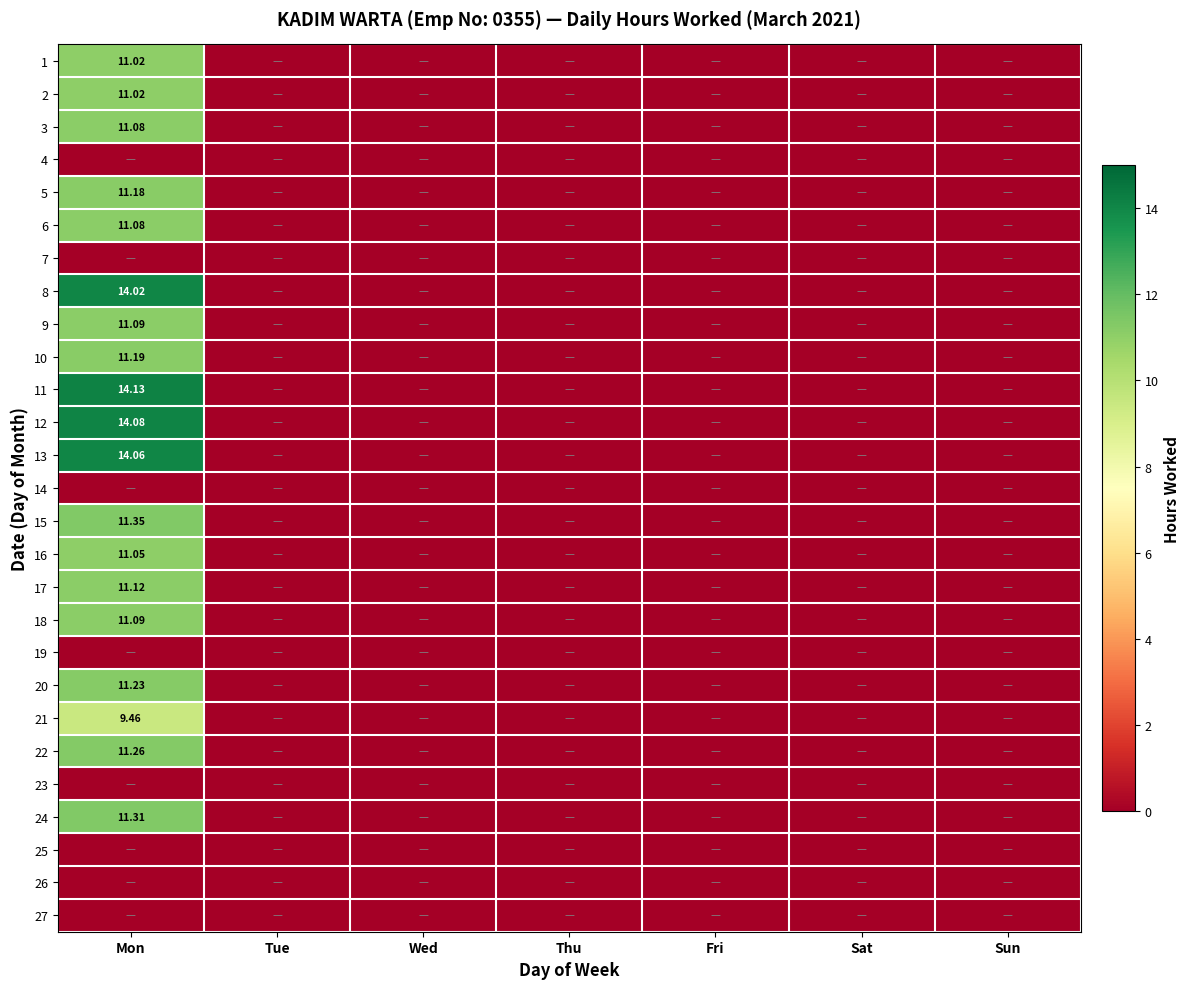

The 18 series shows 0.0 at Fri. True or false?

True